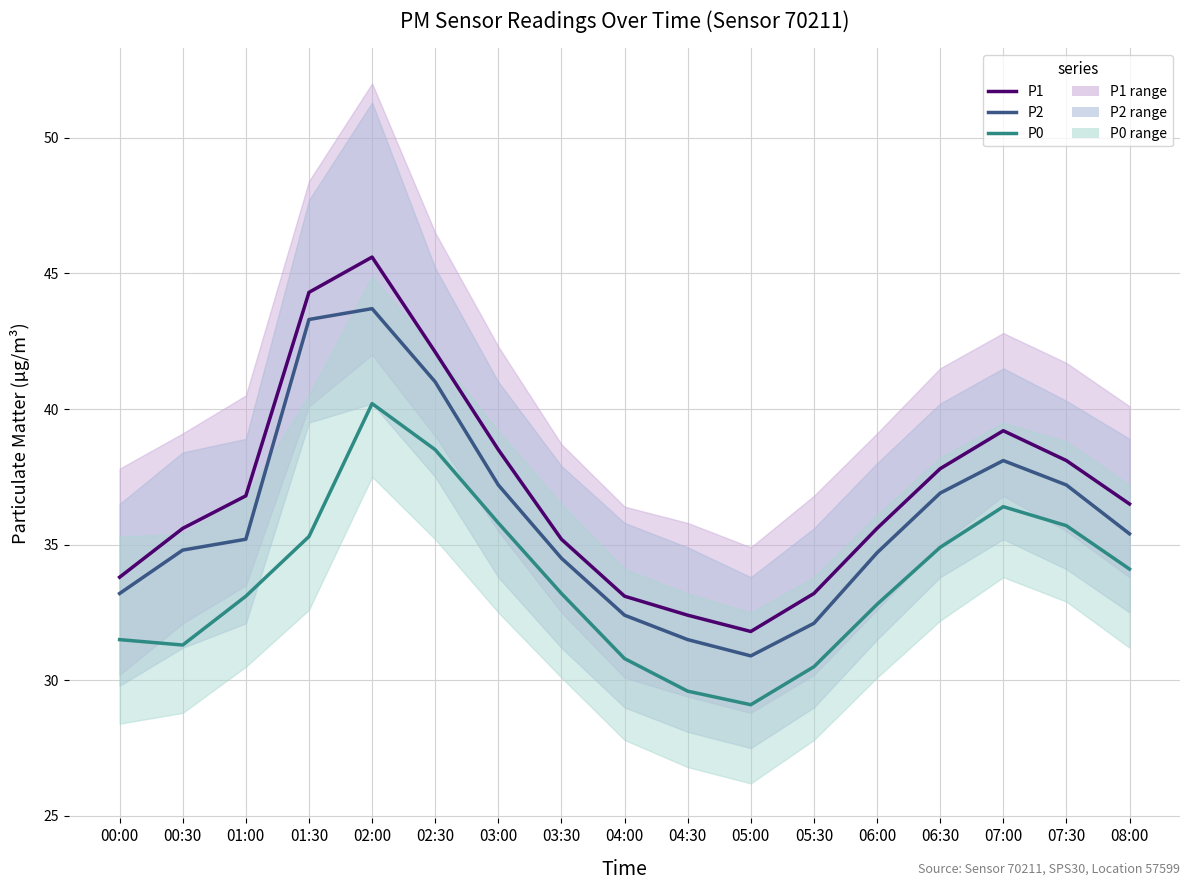

True or false: P1 and P2 cross at least once.

False